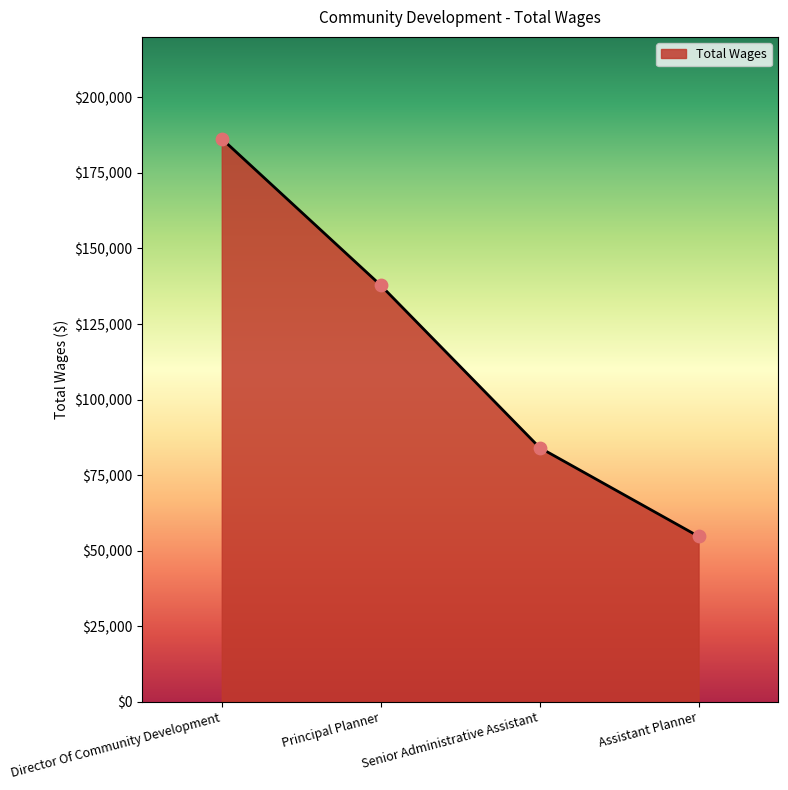

Approximately how many times larger is the value at Senior Administrative Assistant compared to Director Of Community Development?

0.5